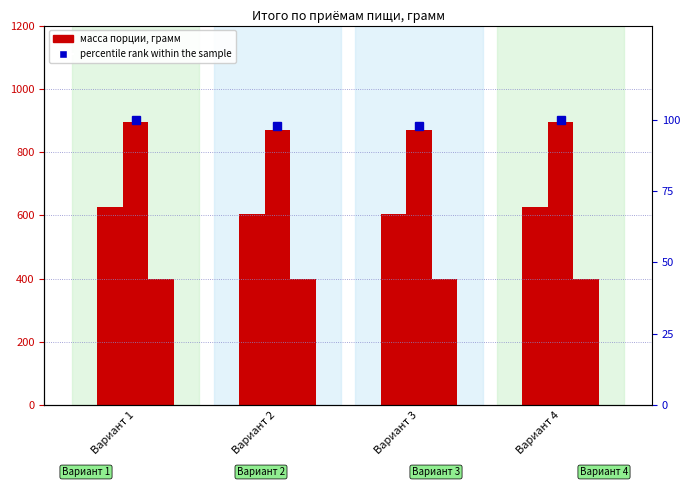

Reading left to right, what are all the values shown in this chart?

Завтрак: Вариант 1=625.0	Вариант 2=605.0	Вариант 3=605.0	Вариант 4=625.0
Обед: Вариант 1=895.0	Вариант 2=870.0	Вариант 3=870.0	Вариант 4=895.0
Полдник: Вариант 1=400.0	Вариант 2=400.0	Вариант 3=400.0	Вариант 4=400.0
percentile rank within the sample: Вариант 1=100.0	Вариант 2=97.7	Вариант 3=97.7	Вариант 4=100.0